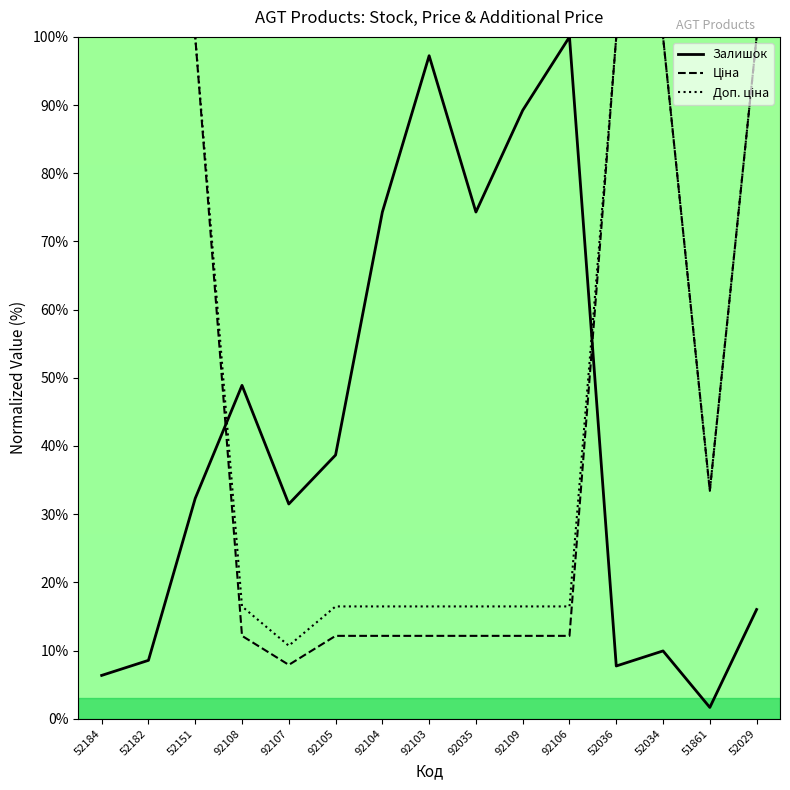

Which series changed the most between 52184 and 52029?

Залишок